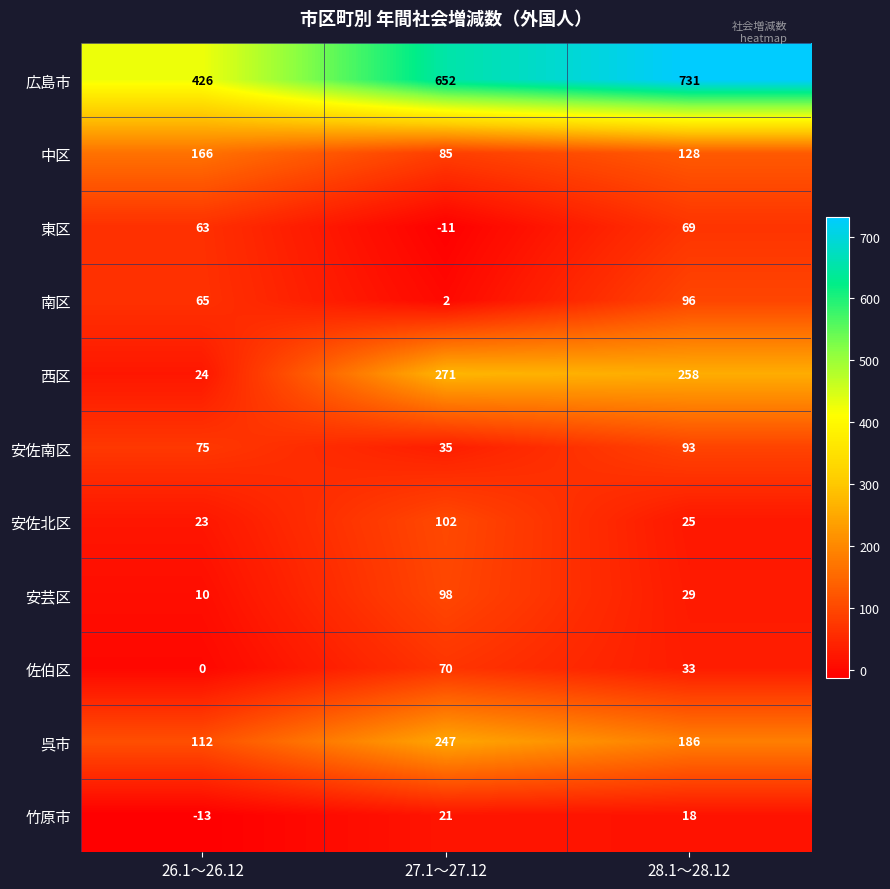

Rank the categories by 安佐北区 value from lowest to highest.

26.1～26.12, 28.1～28.12, 27.1～27.12